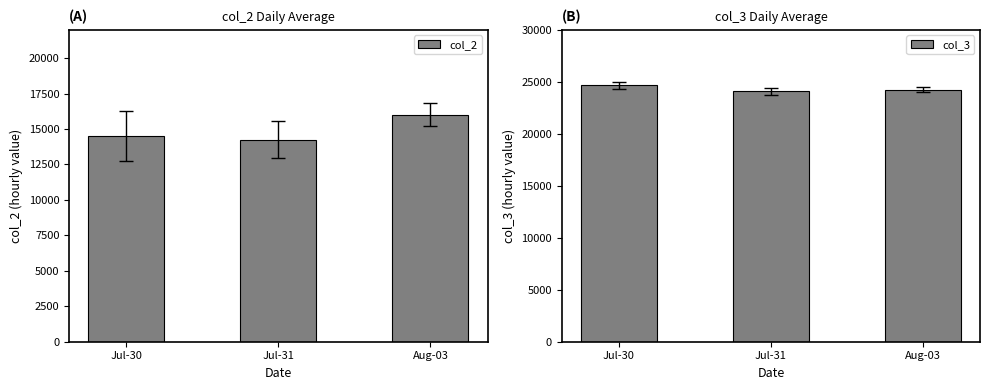

What are all the series names shown in the legend?

col_2, col_3